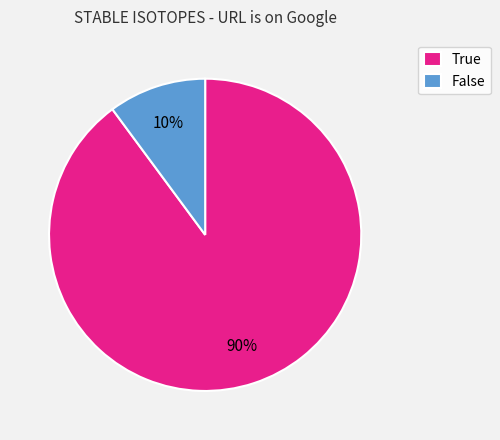

Is it true that True is 78% of the pie?

False